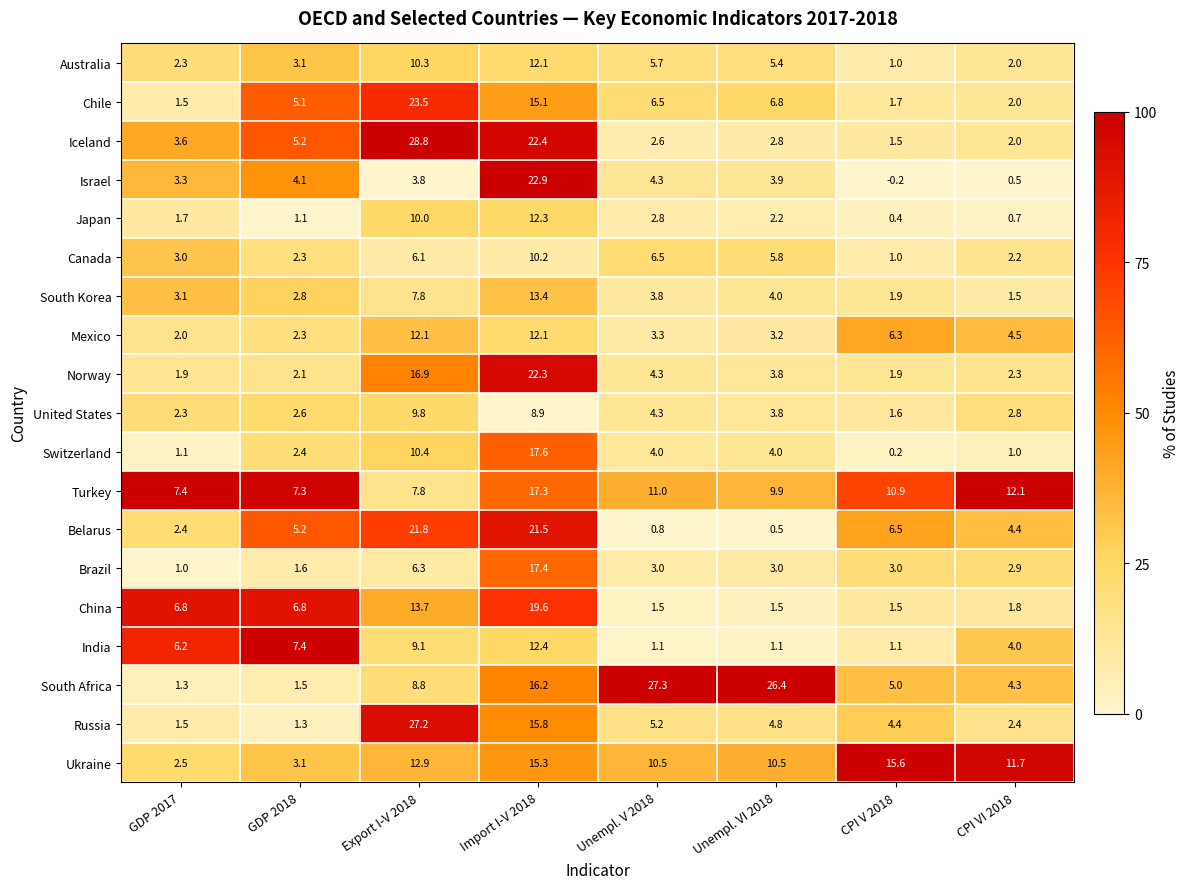

Where does the China series first go above 6?

GDP 2017